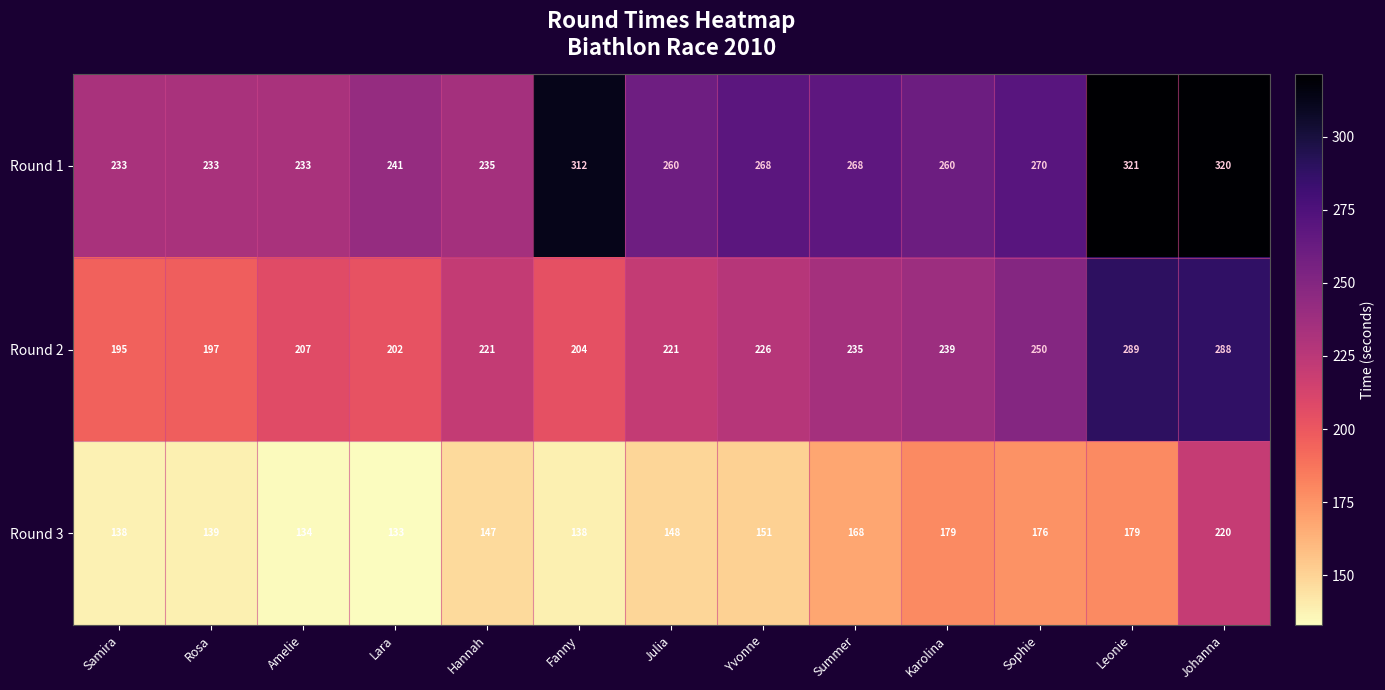

Read the Round 3 value at Lara.

133